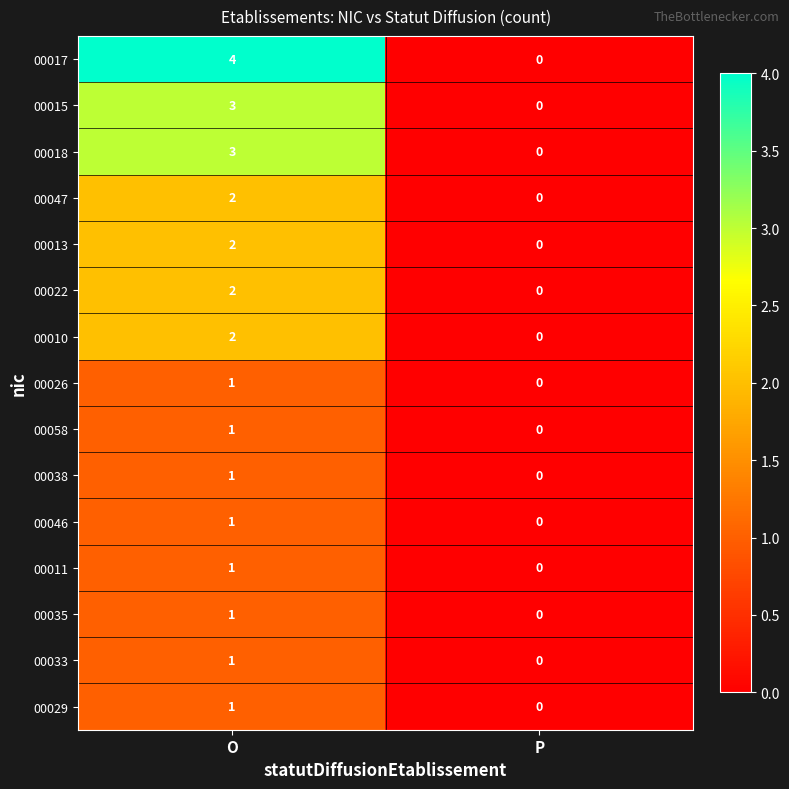

The 00026 series shows 0 at P. True or false?

True